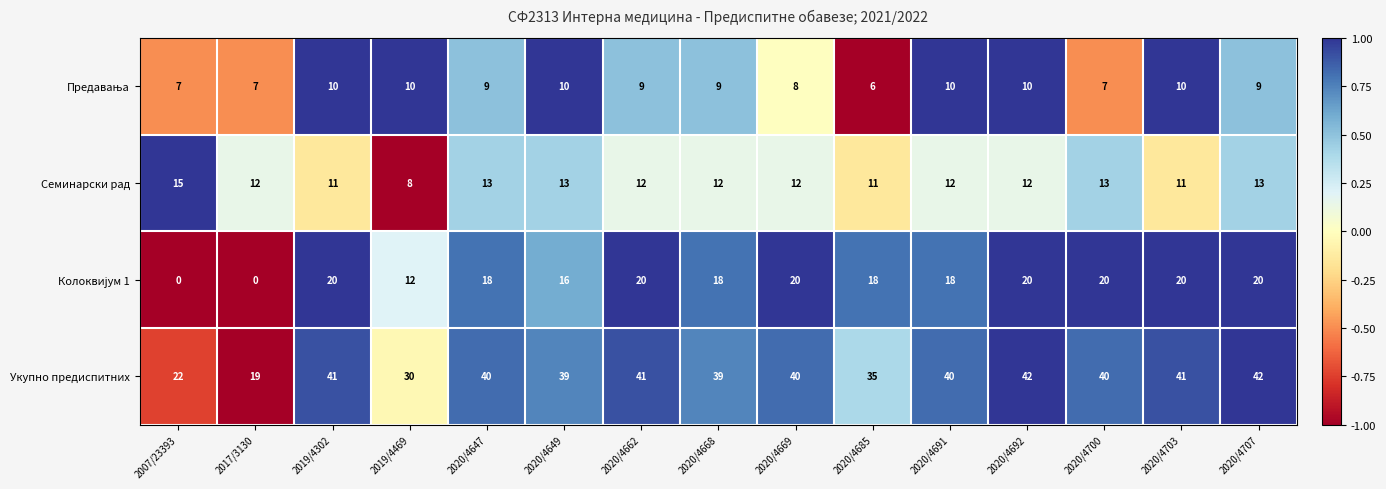

Which series has the largest range (max minus min)?

Укупно предиспитних